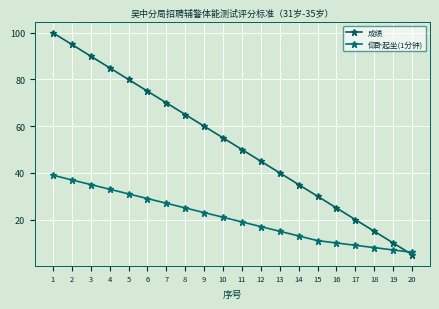

How many lines are shown in the chart?

2